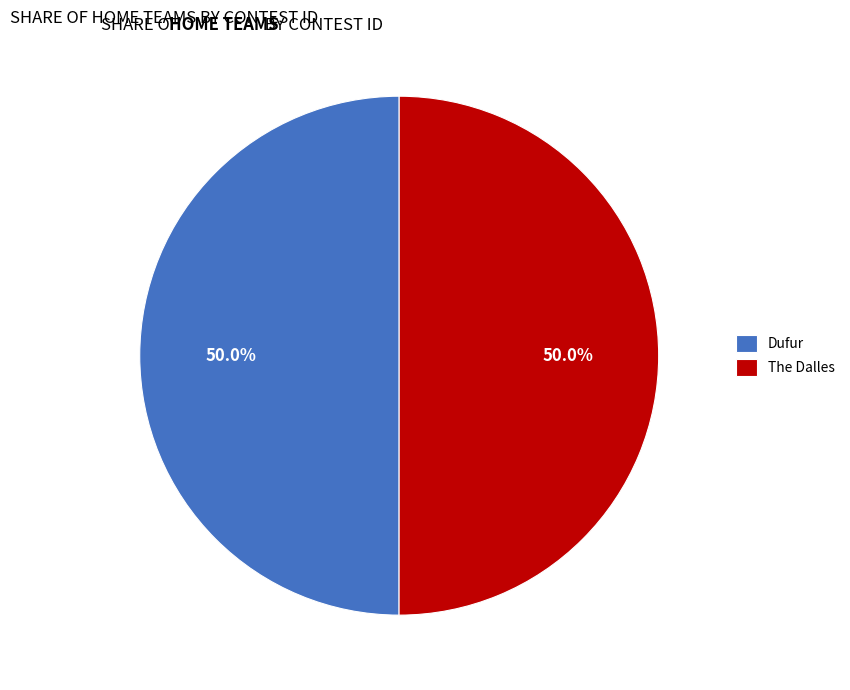

To the nearest percent, what portion does Dufur represent?

50%